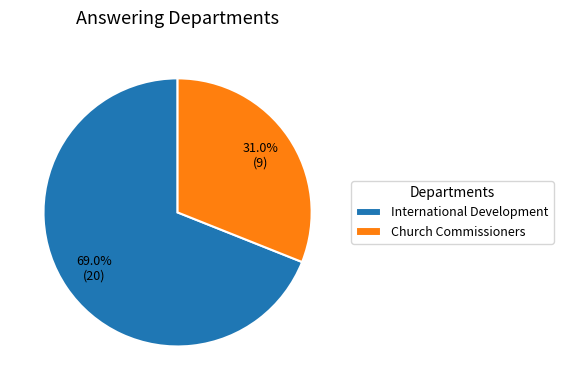

True or false: International Development accounts for 69% of the total.

True